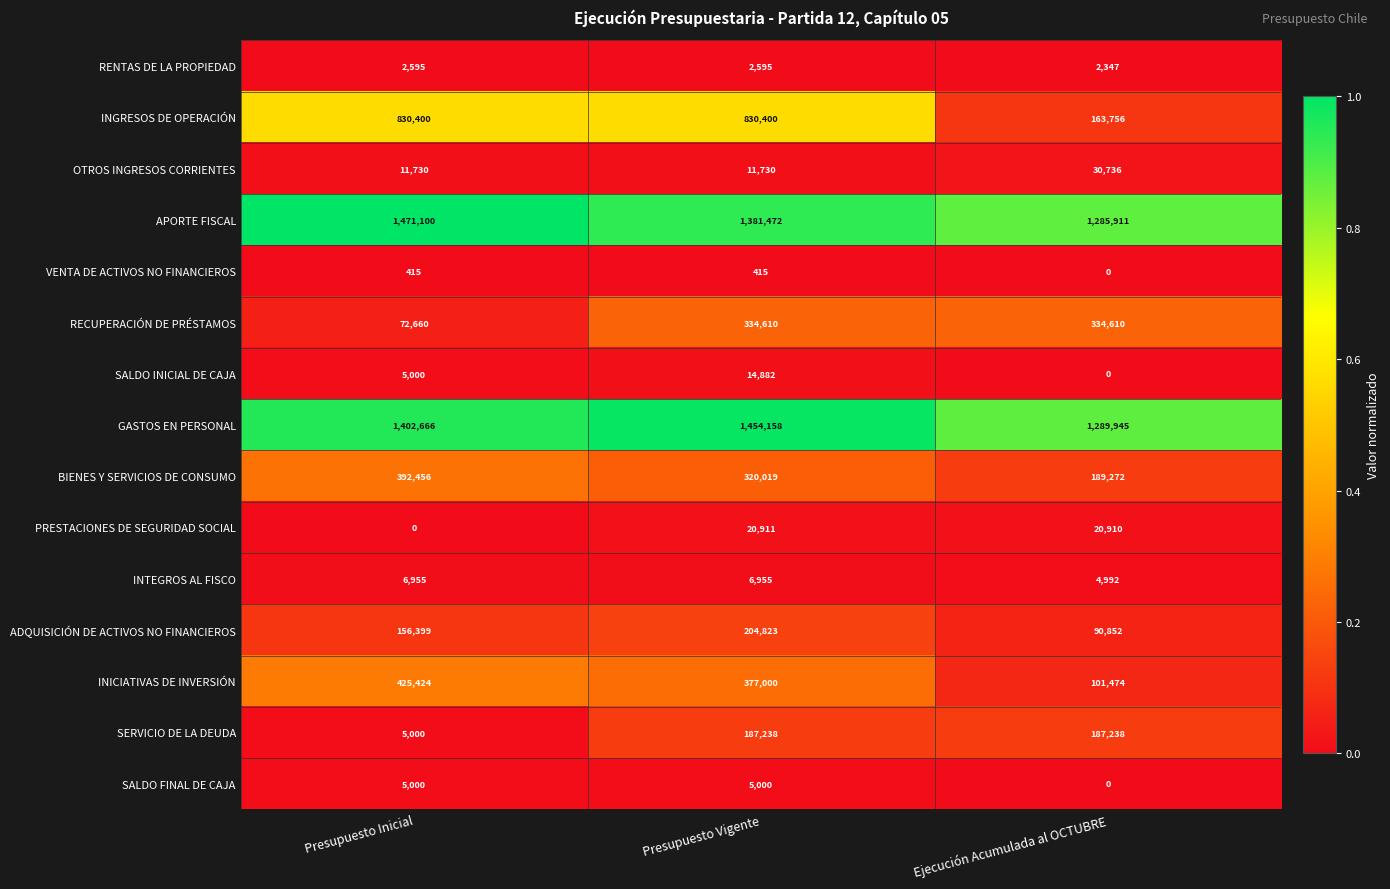

Rank the series by their maximum value, from lowest to highest.

VENTA DE ACTIVOS NO FINANCIEROS, RENTAS DE LA PROPIEDAD, SALDO FINAL DE CAJA, INTEGROS AL FISCO, SALDO INICIAL DE CAJA, PRESTACIONES DE SEGURIDAD SOCIAL, OTROS INGRESOS CORRIENTES, SERVICIO DE LA DEUDA, ADQUISICIÓN DE ACTIVOS NO FINANCIEROS, RECUPERACIÓN DE PRÉSTAMOS, BIENES Y SERVICIOS DE CONSUMO, INICIATIVAS DE INVERSIÓN, INGRESOS DE OPERACIÓN, GASTOS EN PERSONAL, APORTE FISCAL